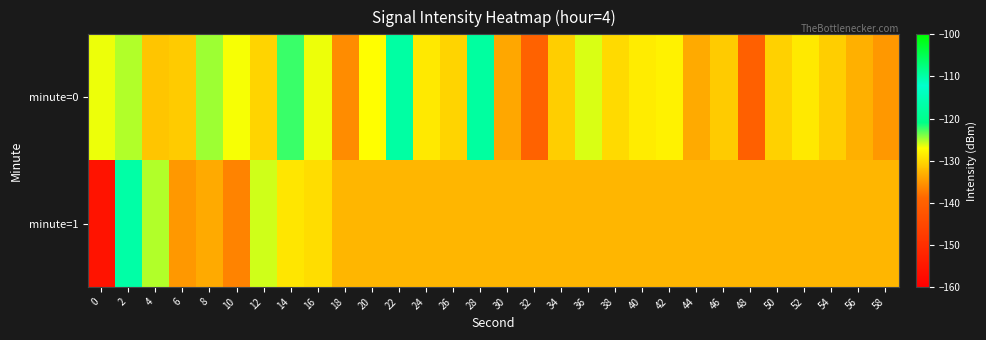

What is the total value across all series at 46?

-263.7